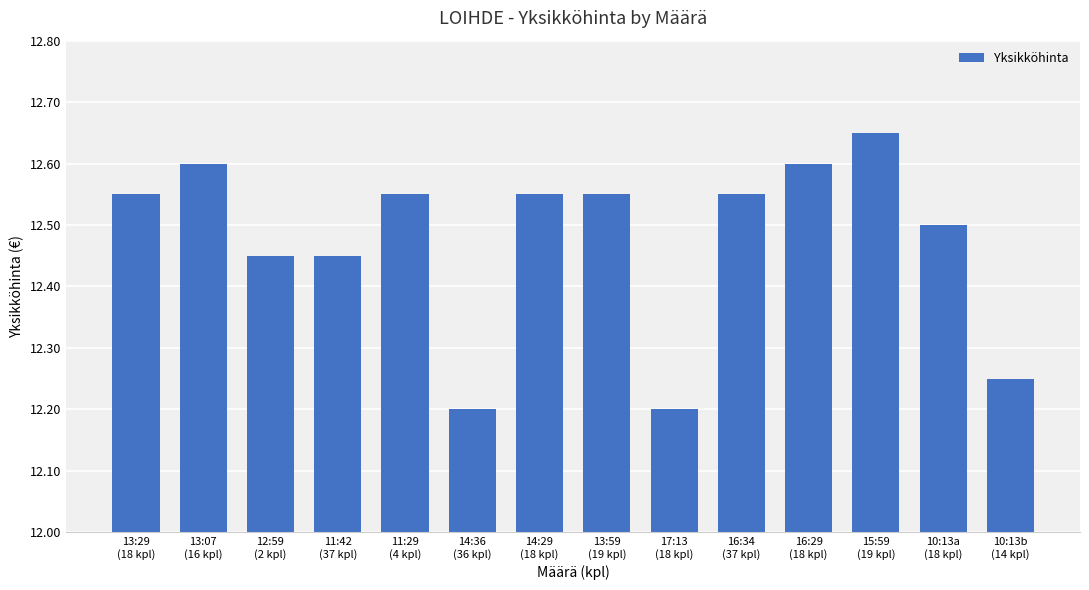

True or false: the data shows 12.6 at 16:34
(37 kpl).

True